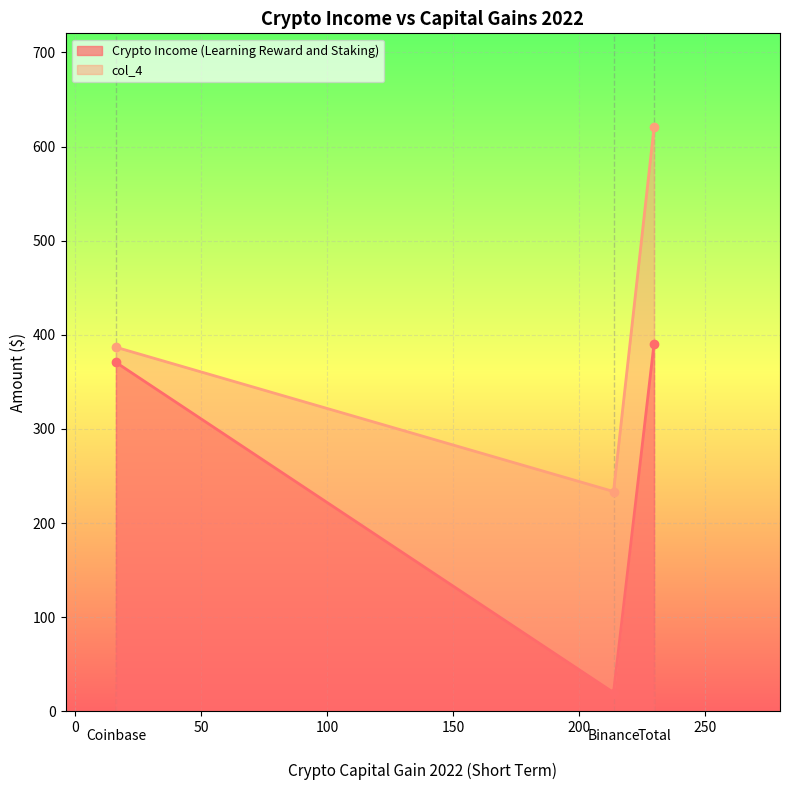

Where does the Crypto Income (Learning Reward and Staking) series first go above 370?

Coinbase